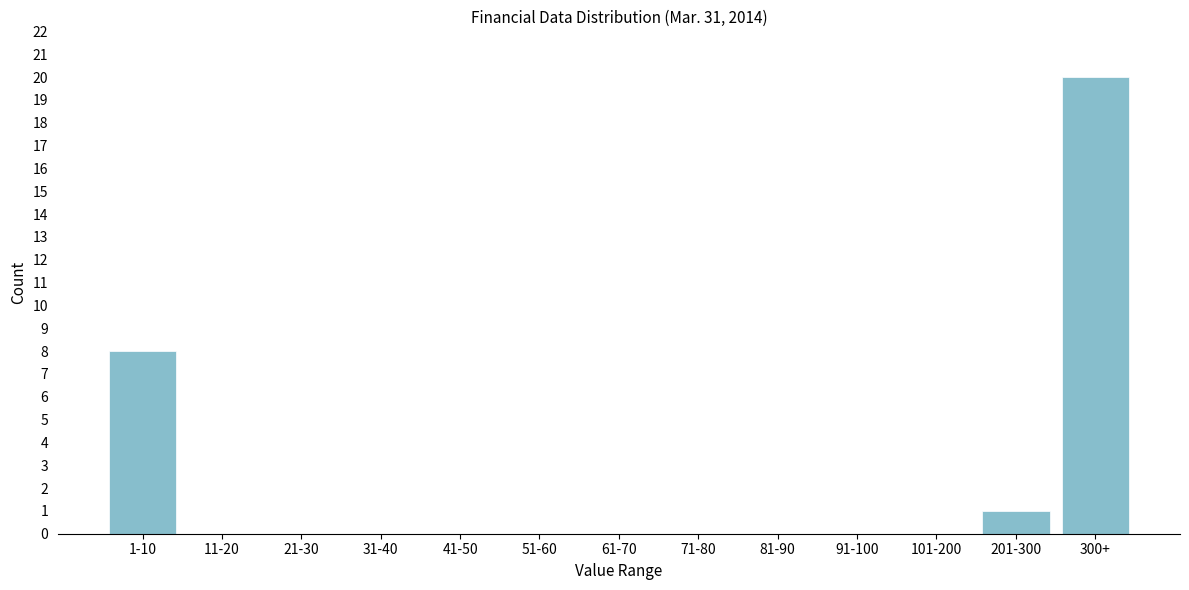

Reading right to left, extract all data points from this chart.

300+=20	201-300=1	101-200=0	91-100=0	81-90=0	71-80=0	61-70=0	51-60=0	41-50=0	31-40=0	21-30=0	11-20=0	1-10=8